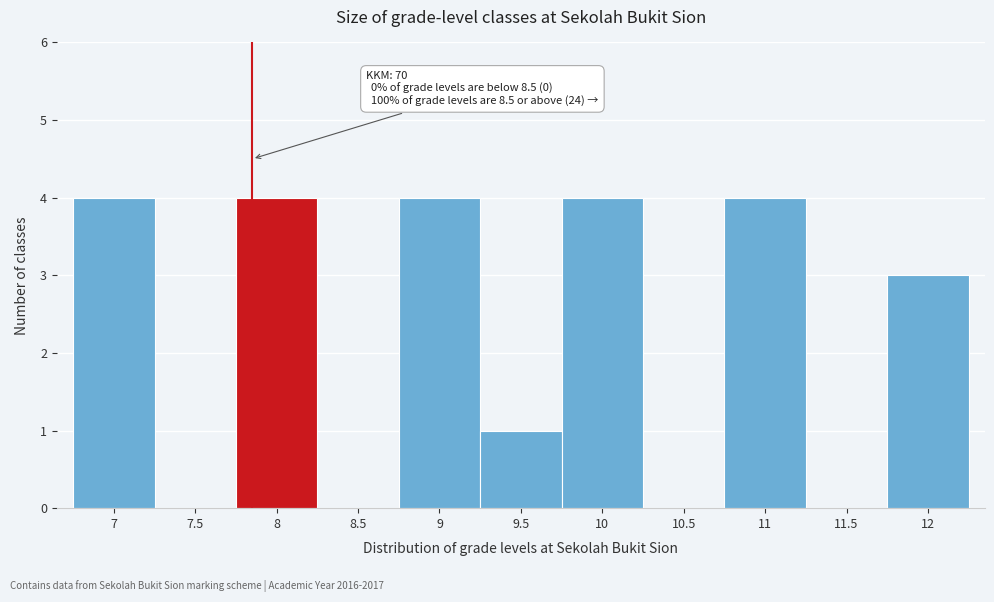

Reading right to left, list all the values displayed in this chart.

12=3	11.5=0	11=4	10.5=0	10=4	9.5=1	9=4	8.5=0	8=4	7.5=0	7=4